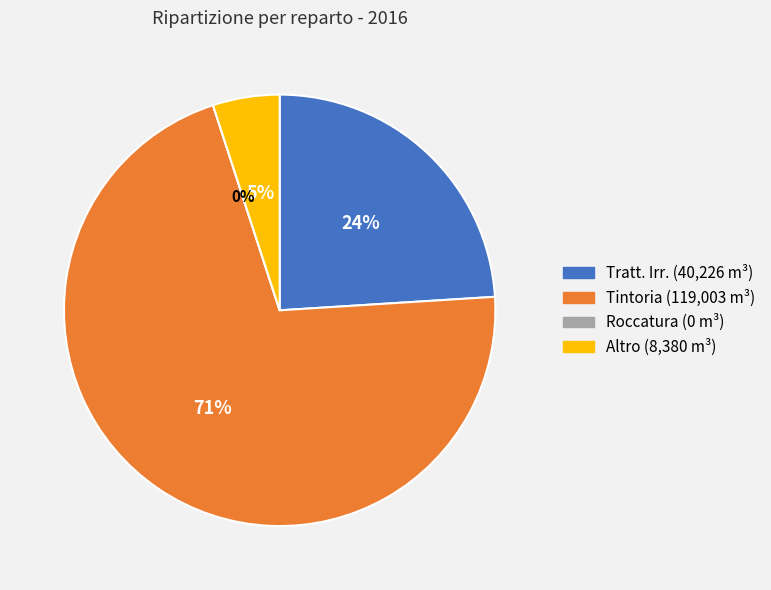

Count the number of slices in the pie.

4